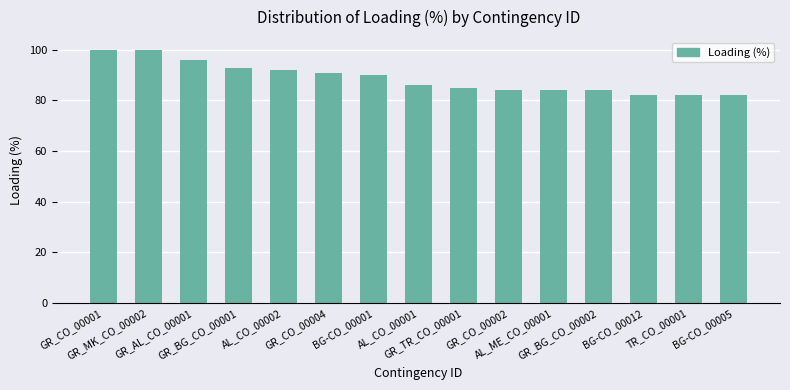

What is the sum of all values?

1331